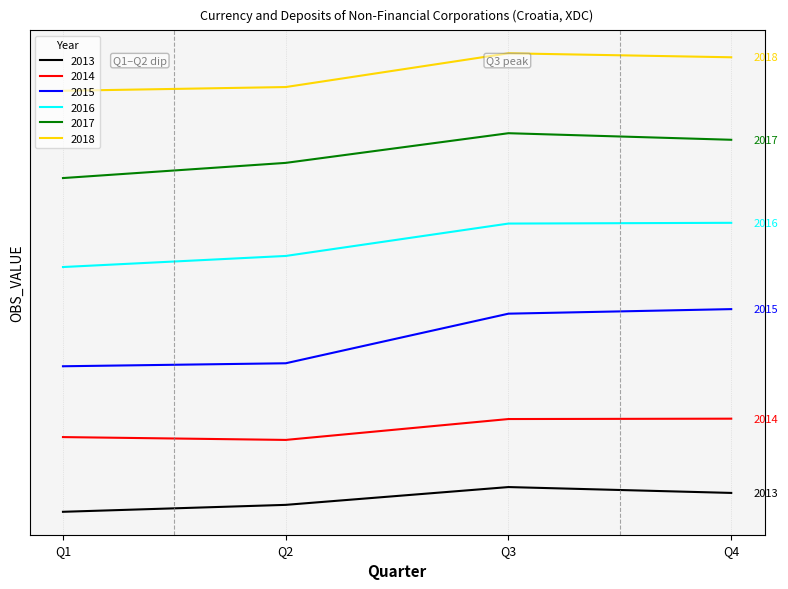

Does the chart display data point markers on the line(s)?

No